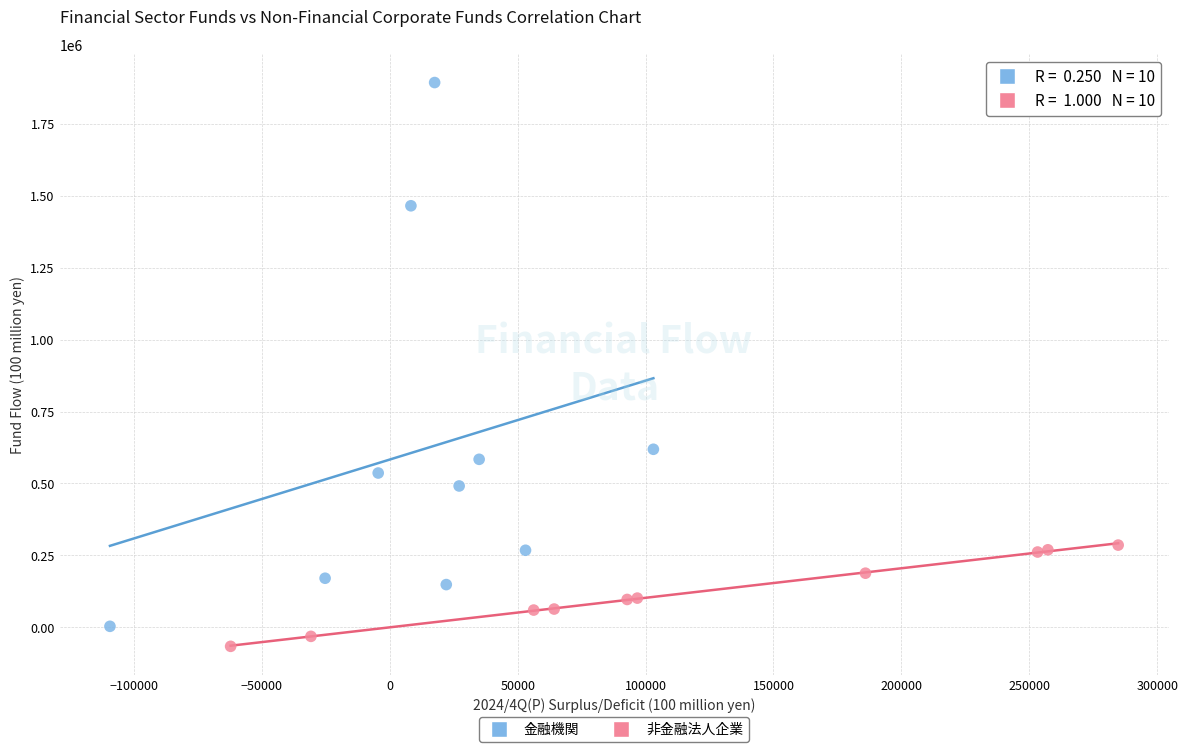

Which series has the largest Y range (max minus min)?

金融機関